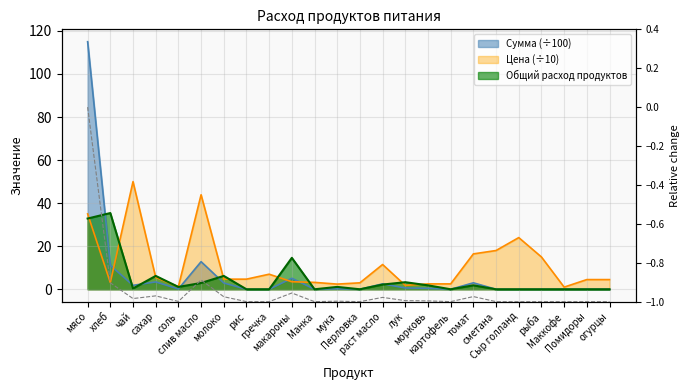

At which category does the chart reach its minimum across all series?

рис